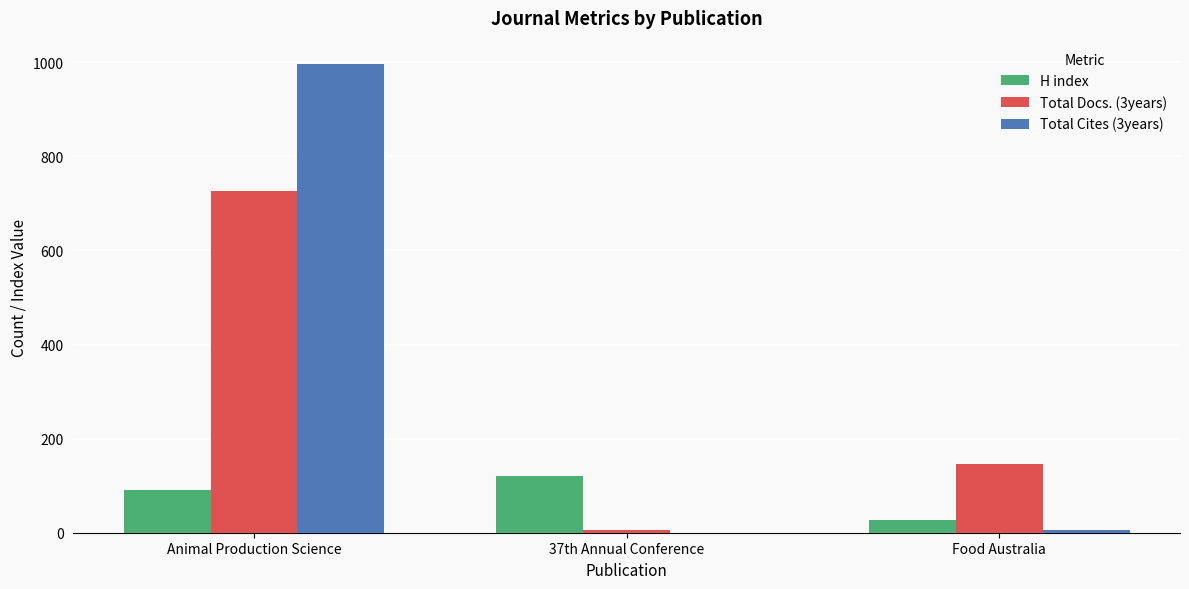

Read the Total Docs. (3years) value at Animal Production Science.

726